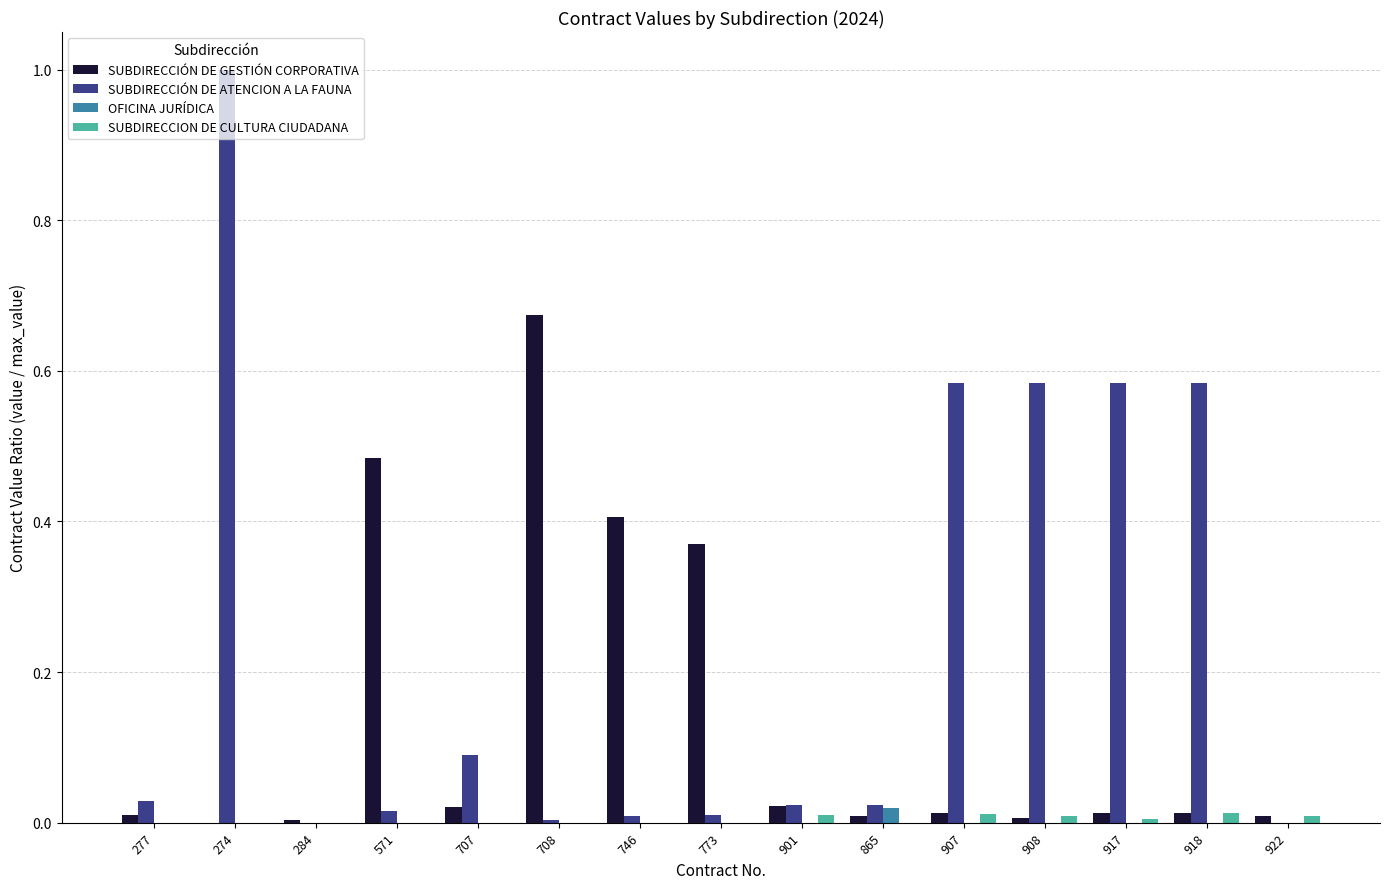

At which category is the sum across all series the highest?

274